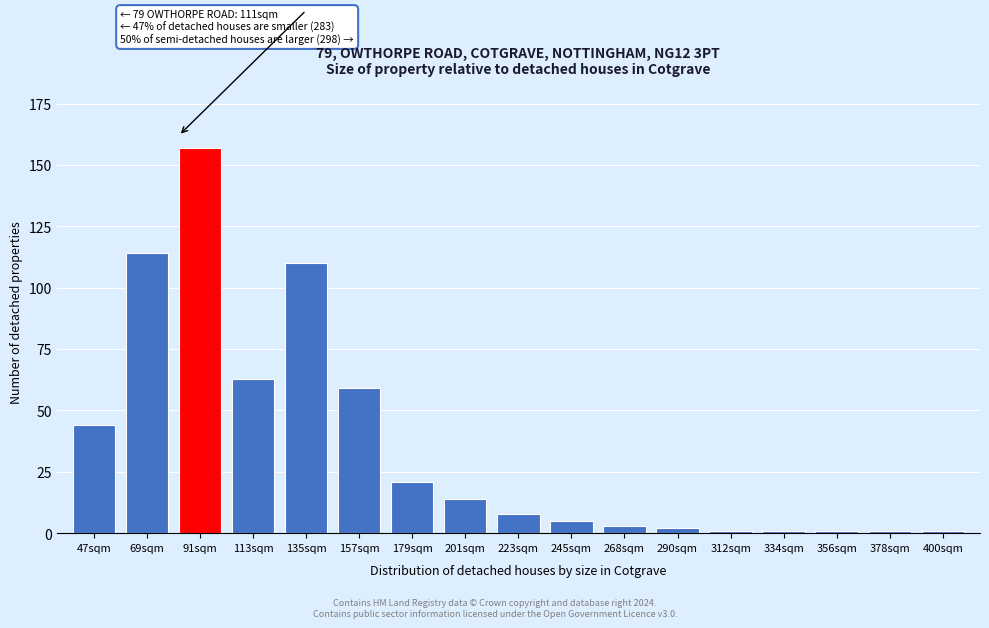

Reading left to right, extract all data points from this chart.

47sqm=44	69sqm=114	91sqm=157	113sqm=63	135sqm=110	157sqm=59	179sqm=21	201sqm=14	223sqm=8	245sqm=5	268sqm=3	290sqm=2	312sqm=1	334sqm=1	356sqm=1	378sqm=1	400sqm=1